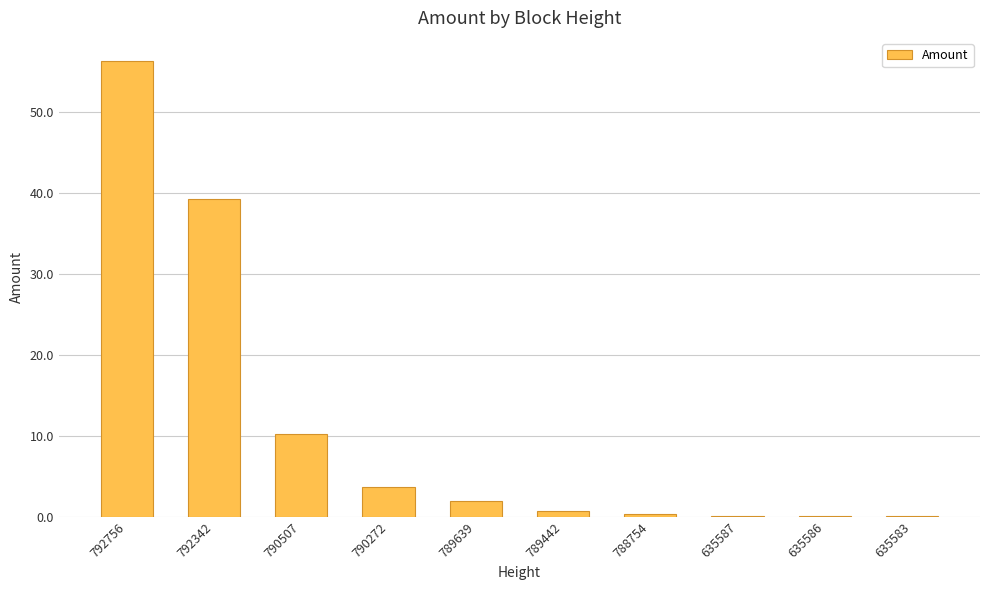

Approximately how many times larger is the value at 790272 compared to 792756?

0.1